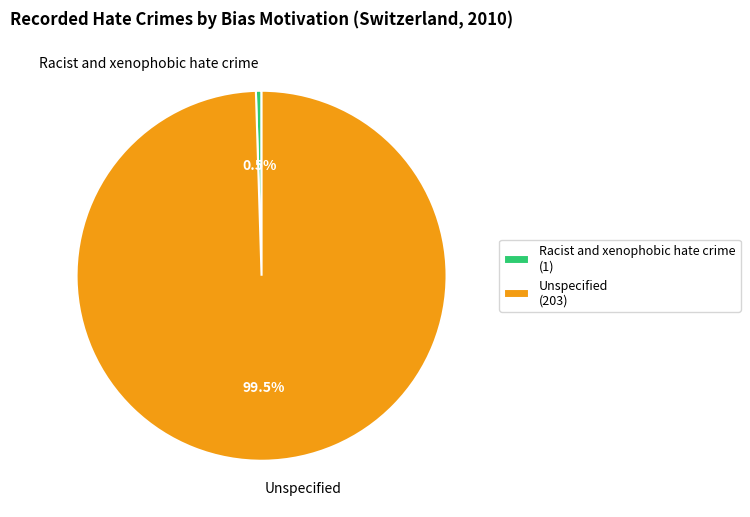

Combined, what portion of the pie is Racist and xenophobic hate crime and Unspecified?

100.0%